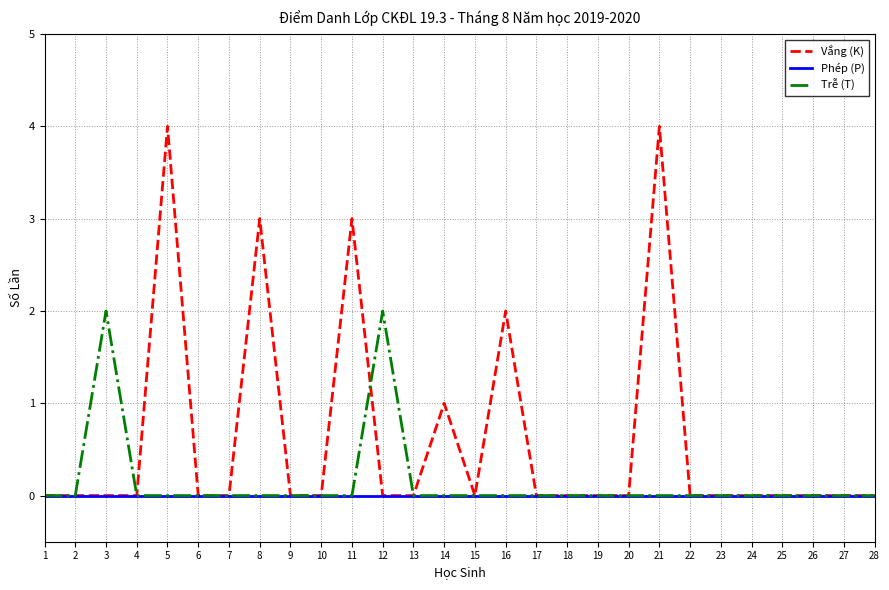

True or false: Trễ (T) has a value of 0 at 8.

True